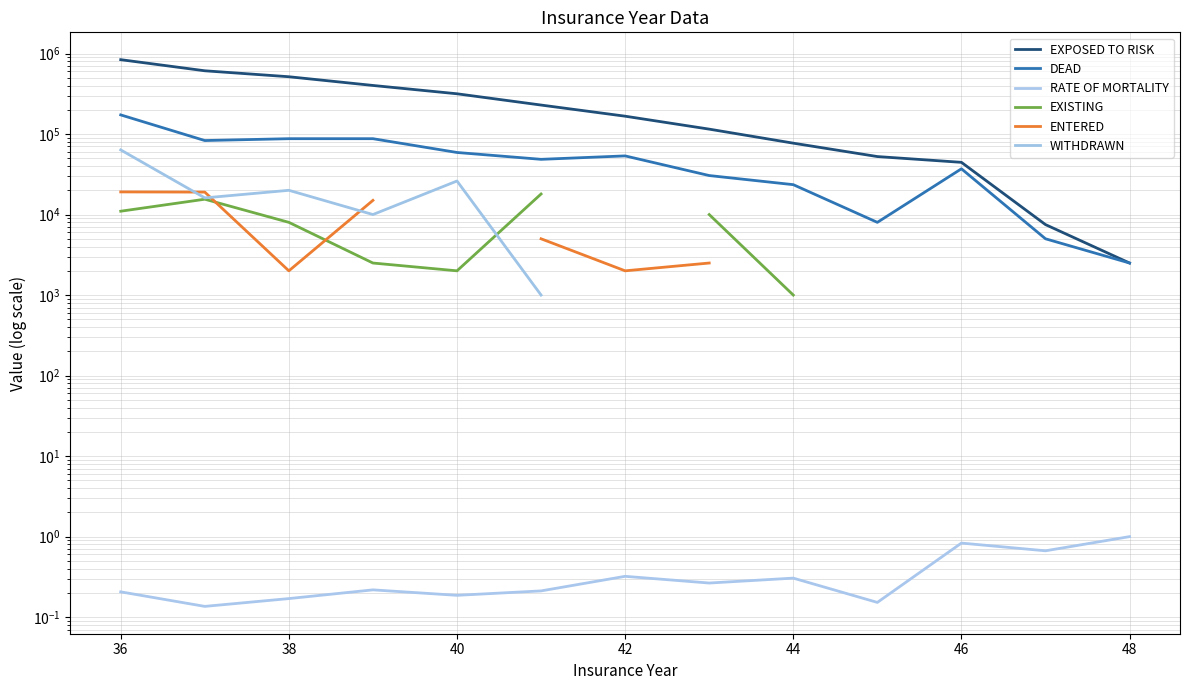

What is the difference between the maximum and minimum values in the ENTERED series?

17100.0